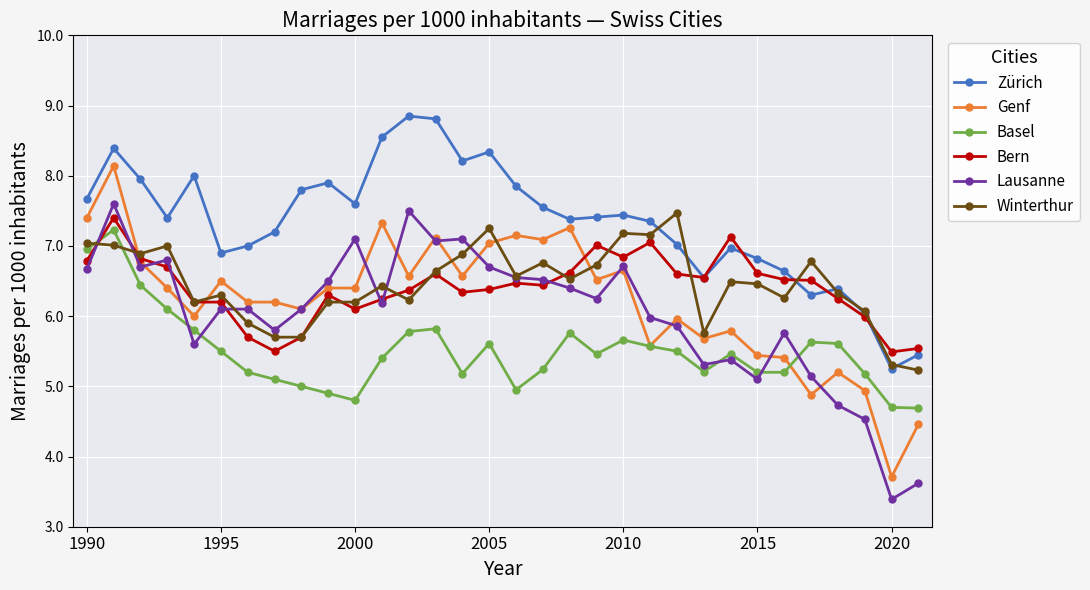

True or false: Winterthur and Zürich intersect in this chart.

True